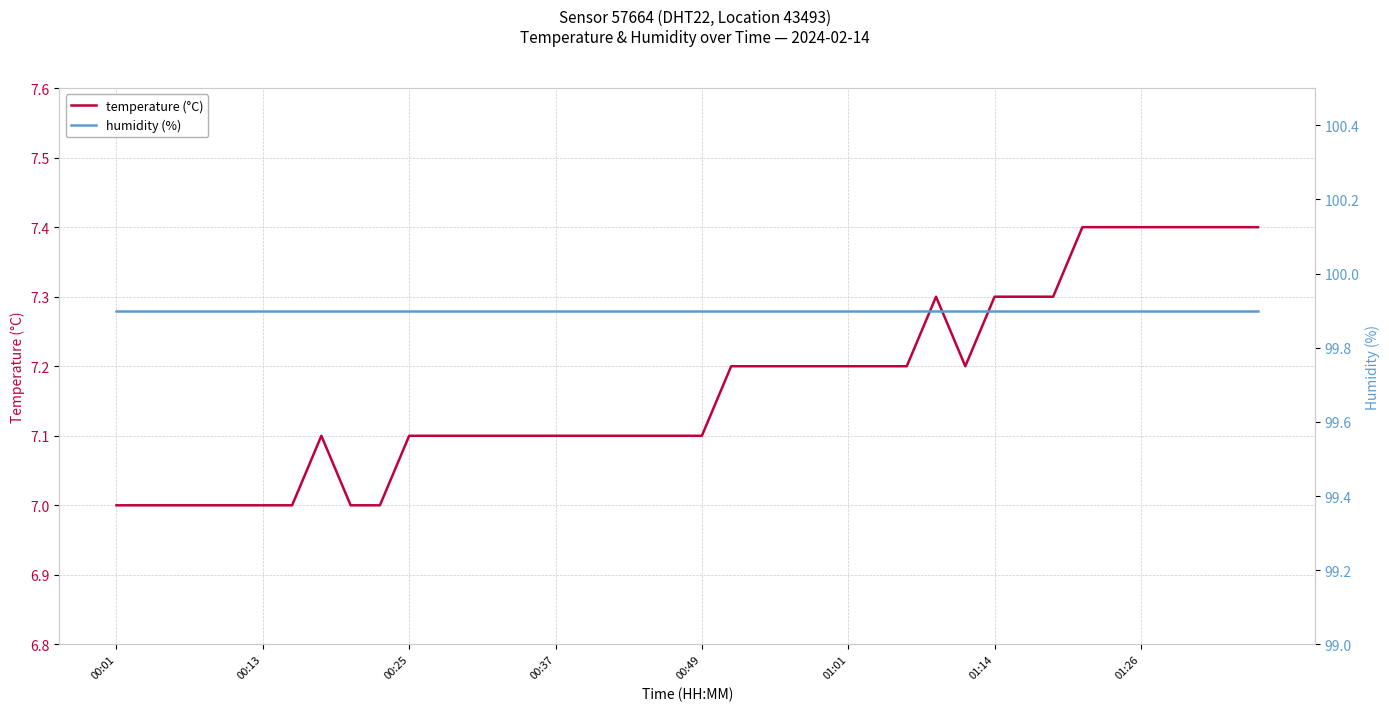

True or false: temperature (°C) and humidity (%) intersect in this chart.

False